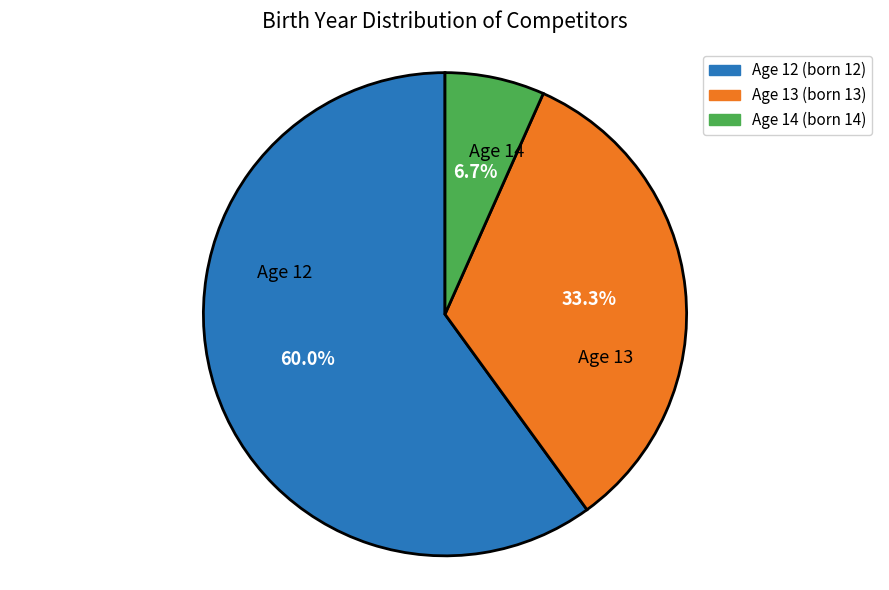

Approximately how many times larger is the value at Age 12 compared to Age 13?

1.8